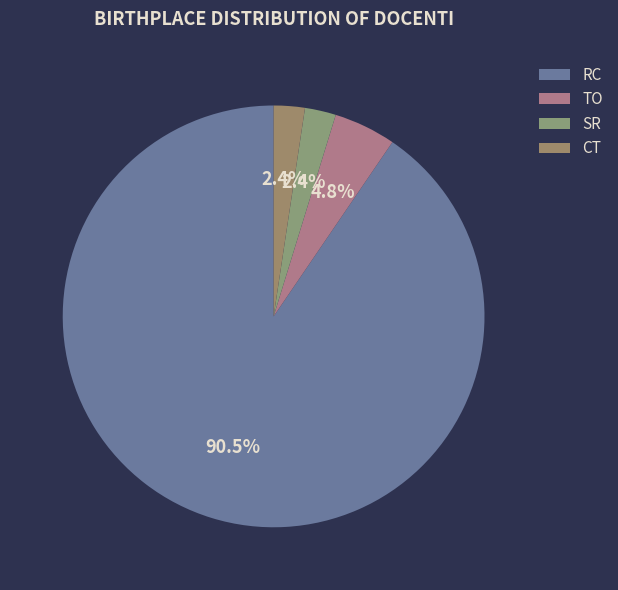

Which has a higher value, SR or RC?

RC